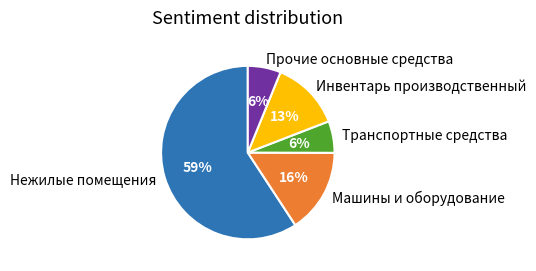

Combined, do Транспортные средства and Прочие основные средства account for over 50%?

No